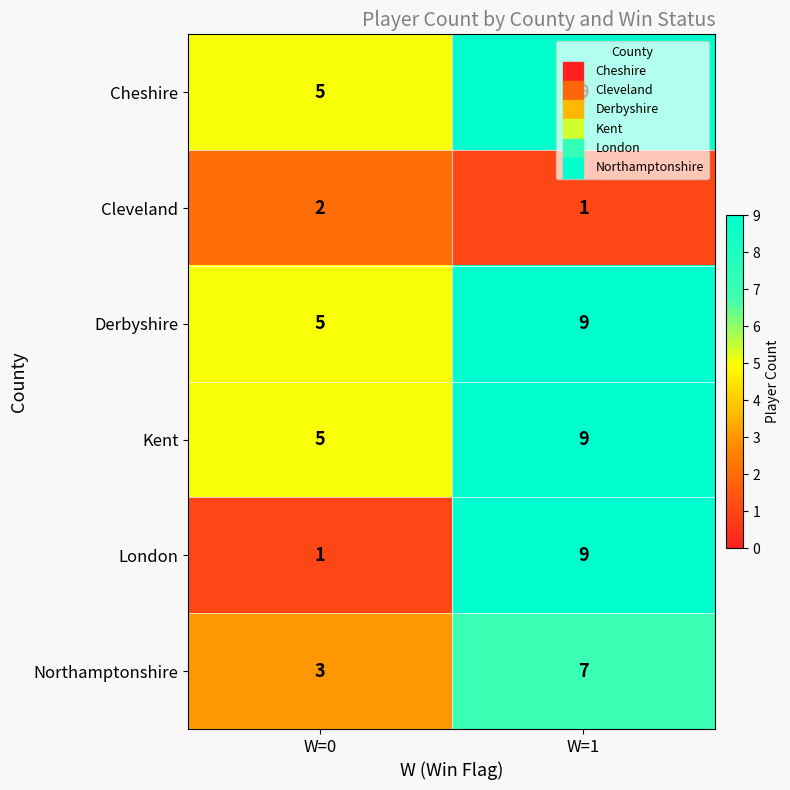

Is the value of London at W=1 greater than the value of Kent at W=0?

Yes